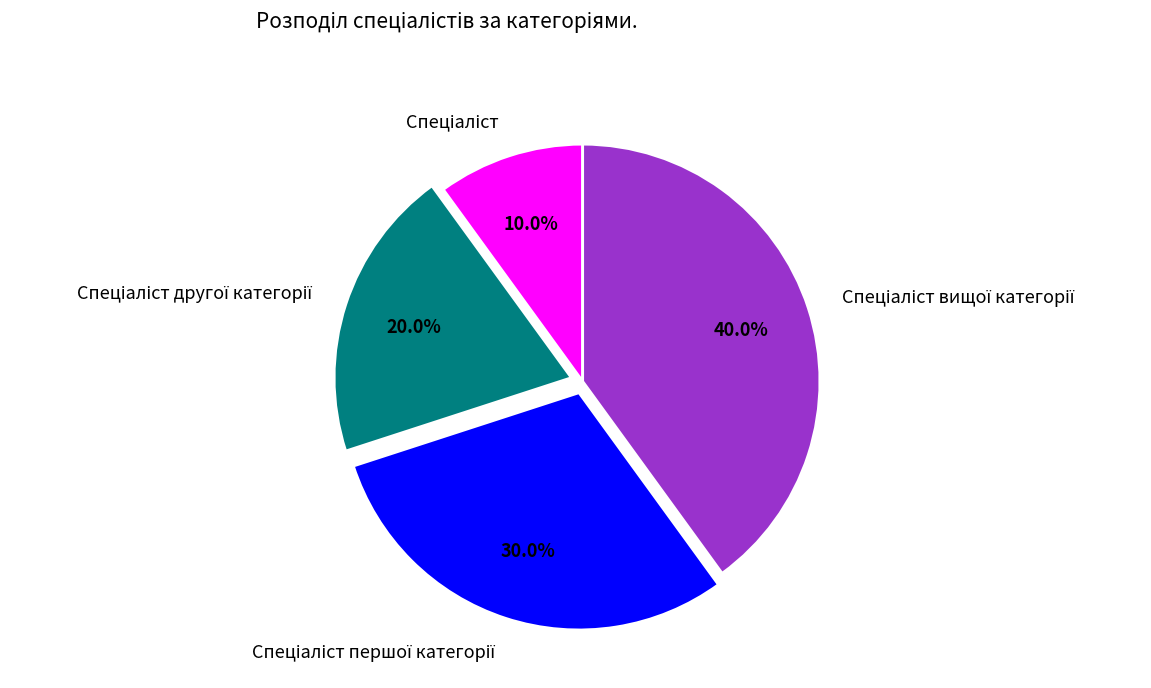

Is there a majority slice in this chart?

No